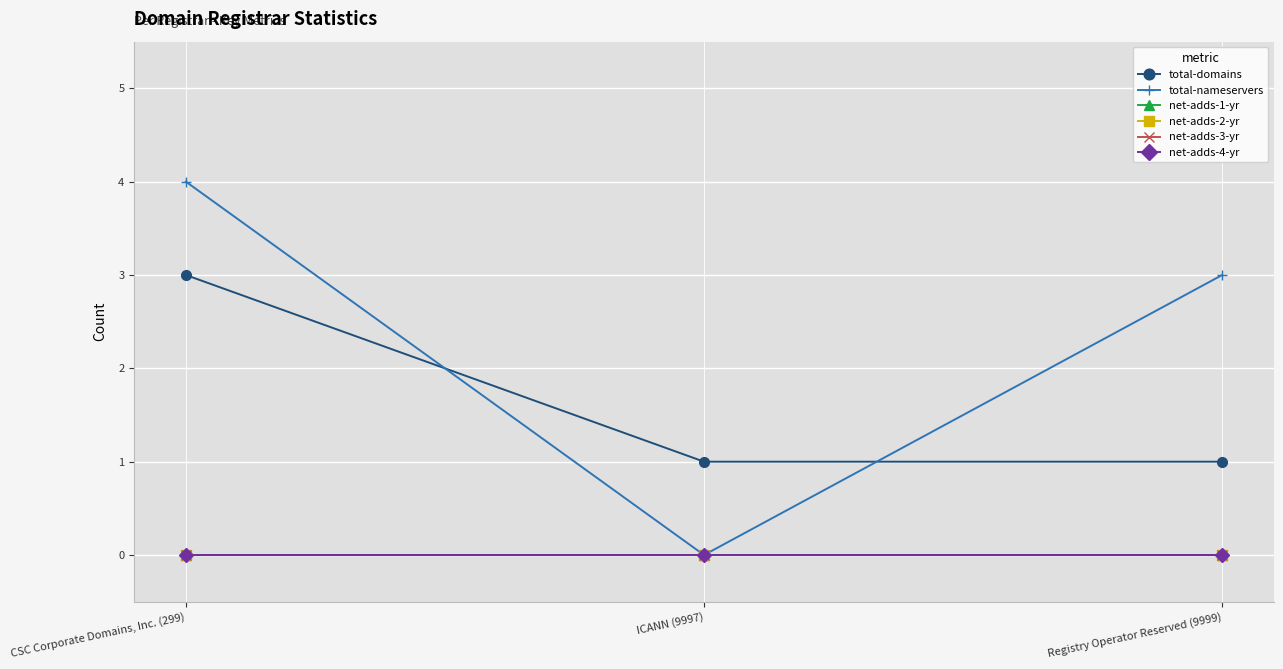

Is this an area chart (filled region under the line)?

No